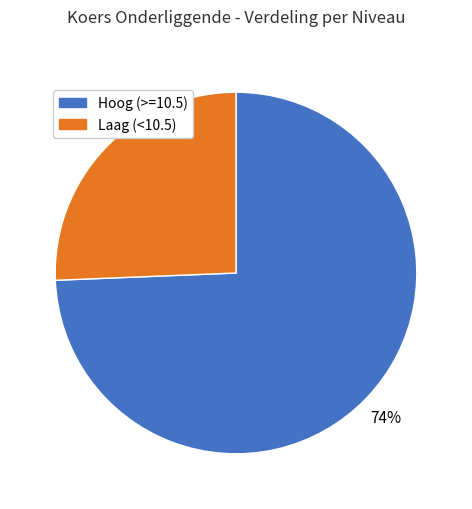

Is the sum of Hoog (>=10.5) and Laag (<10.5) greater than half?

Yes